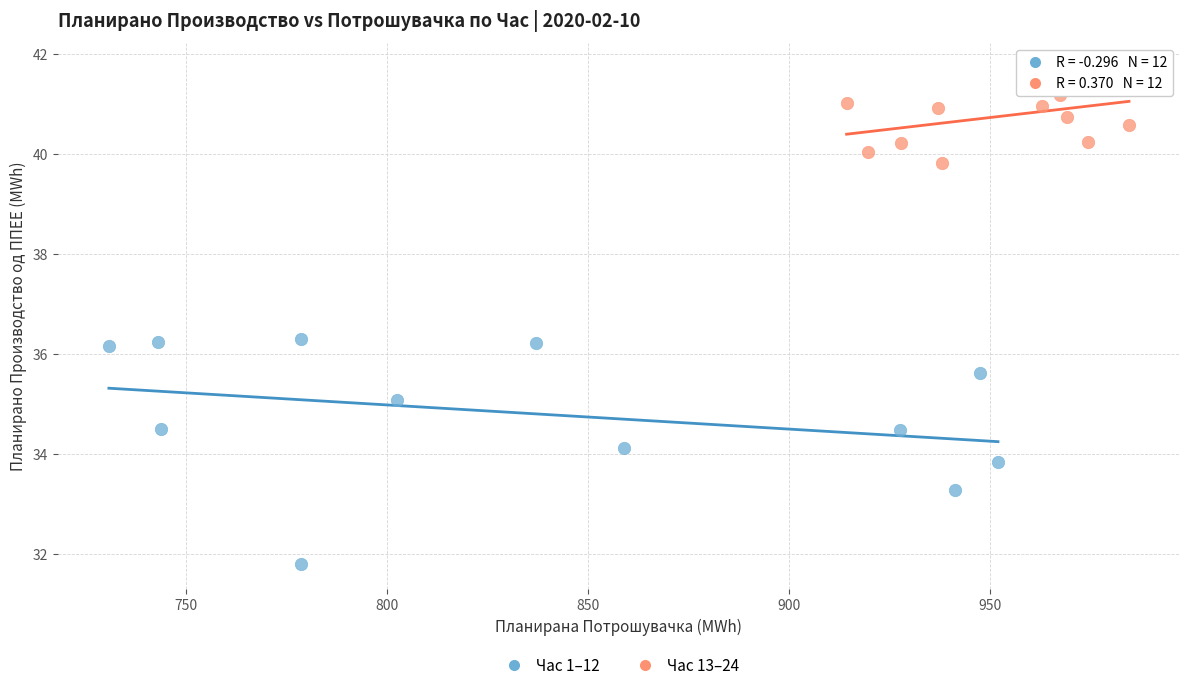

Which series reaches the minimum Y coordinate?

Час 1–12